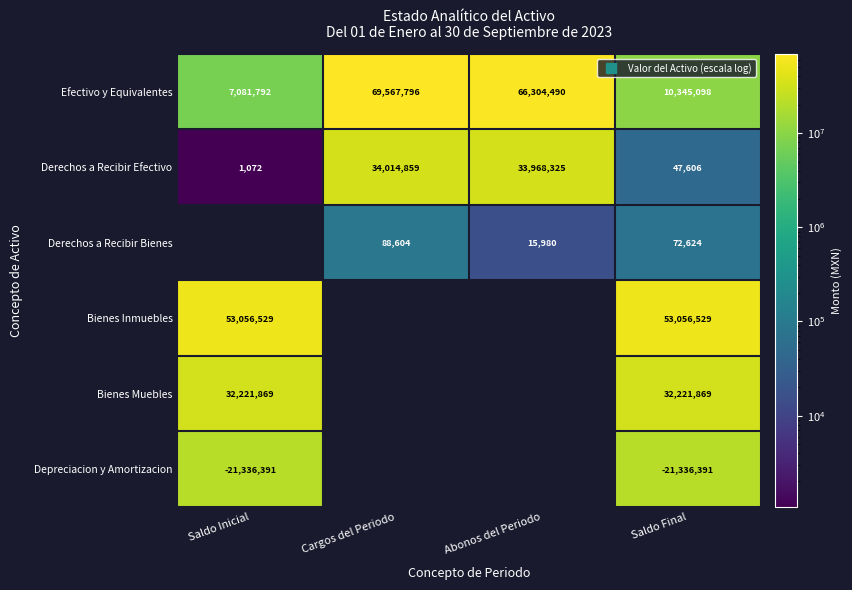

Read the Derechos a Recibir Bienes value at Saldo Final.

72624.2